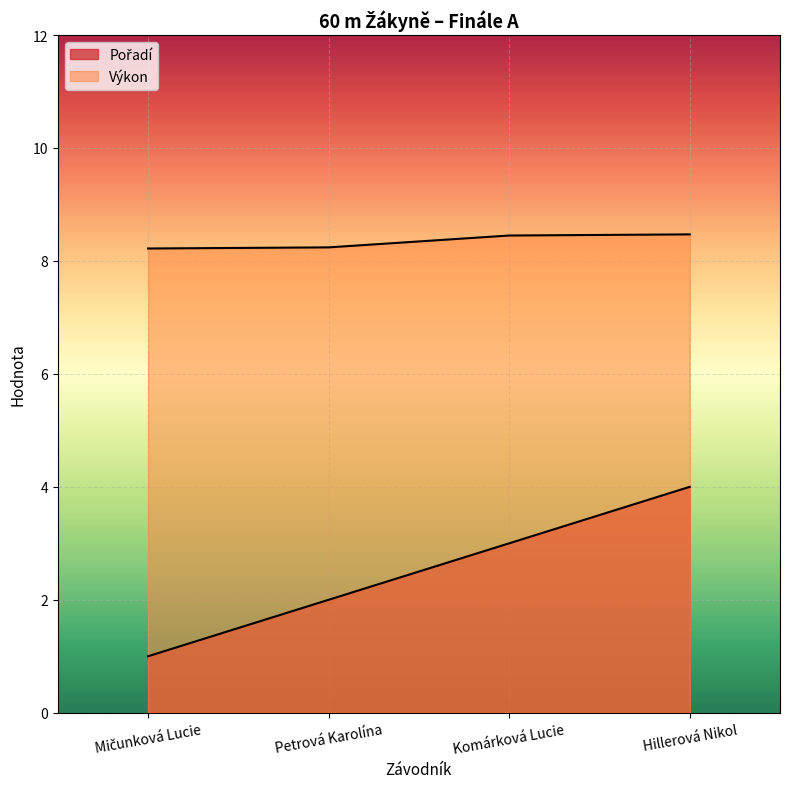

Reading left to right, what are all the values shown in this chart?

Pořadí: Mičunková Lucie=1.0	Petrová Karolína=2.0	Komárková Lucie=3.0	Hillerová Nikol=4.0
Výkon: Mičunková Lucie=8.2	Petrová Karolína=8.2	Komárková Lucie=8.4	Hillerová Nikol=8.5